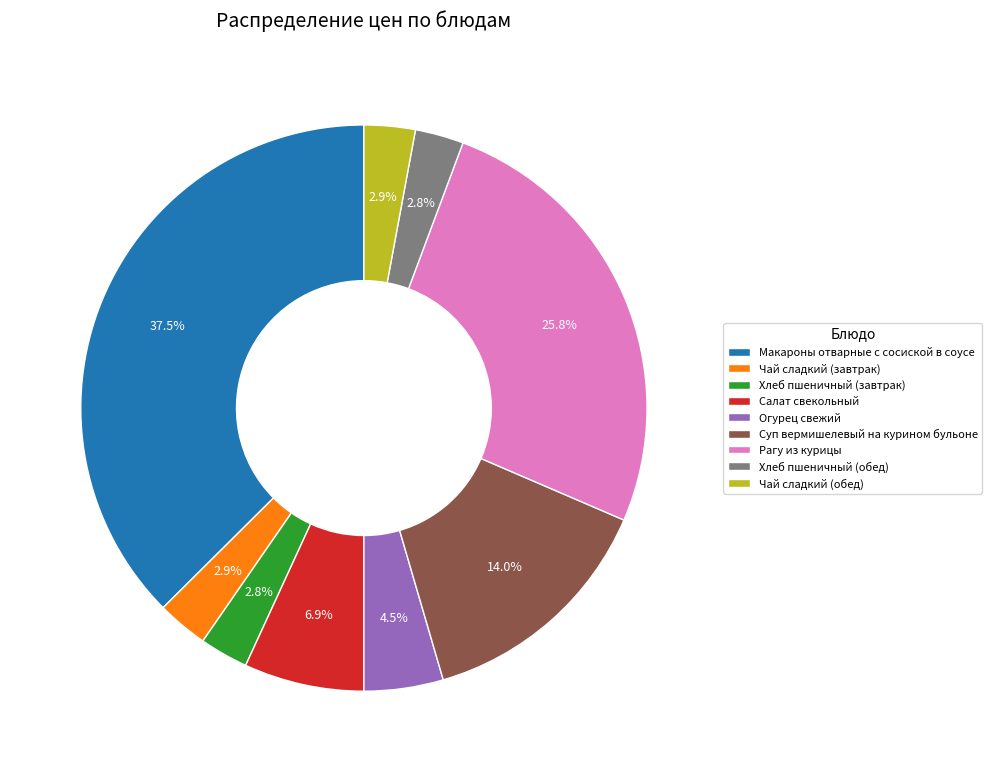

What is the total percentage of Чай сладкий (обед) and Рагу из курицы?

28.7%